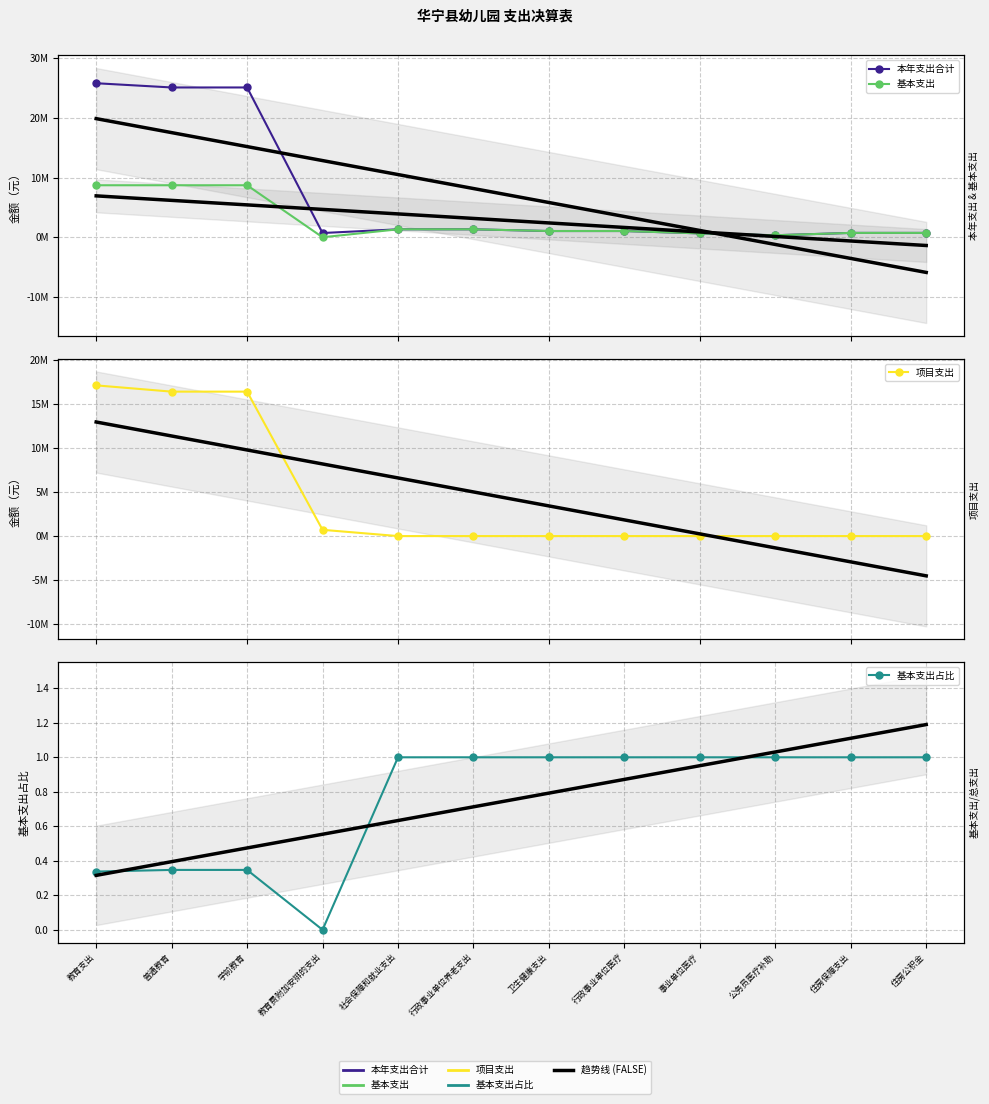

What is the highest value of the 本年支出合计 series?

25803635.1